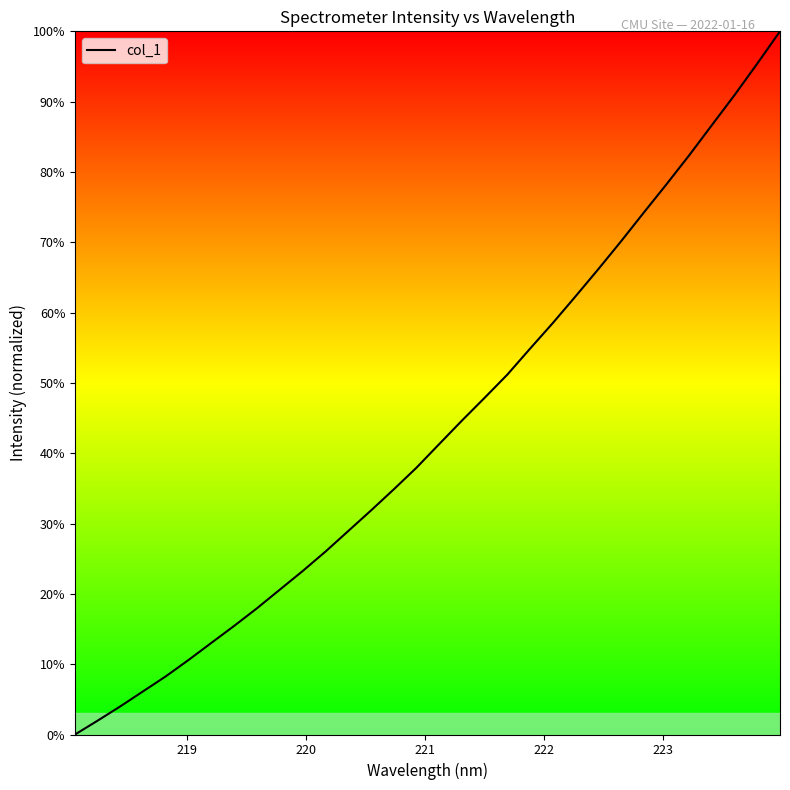

What is the greatest value displayed?

100.0